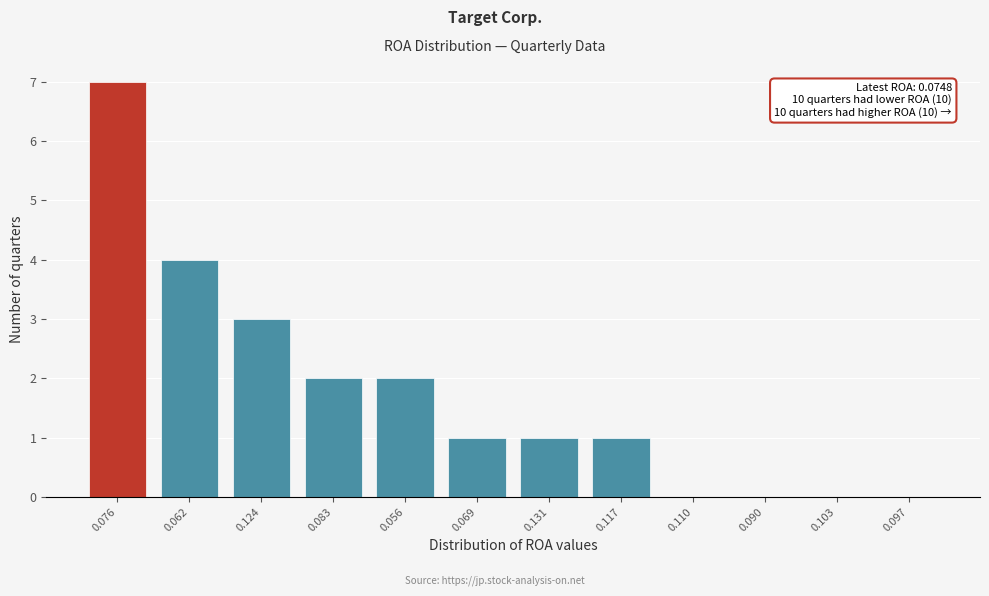

Reading right to left, extract all data points from this chart.

0.097=0	0.103=0	0.090=0	0.110=0	0.117=1	0.131=1	0.069=1	0.056=2	0.083=2	0.124=3	0.062=4	0.076=7